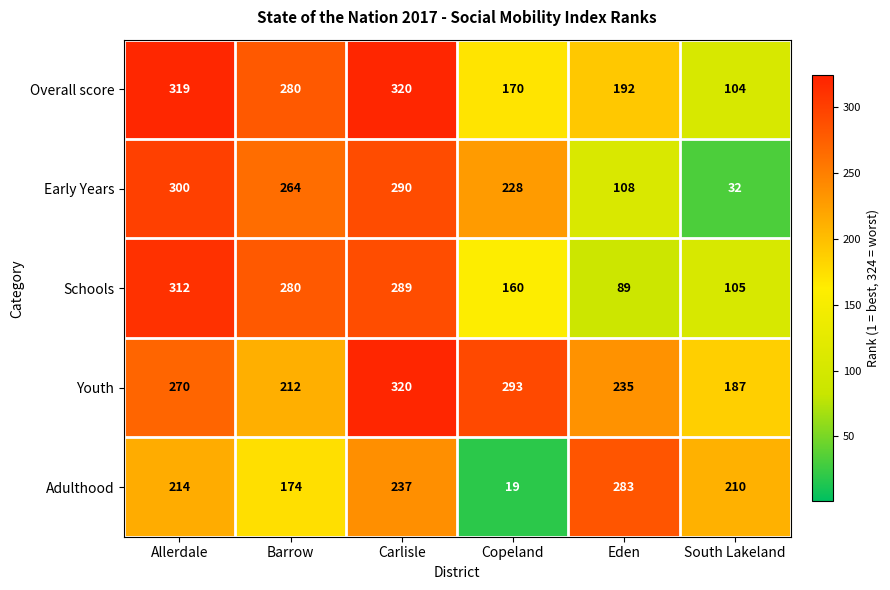

At which category is the sum across all series the highest?

Carlisle